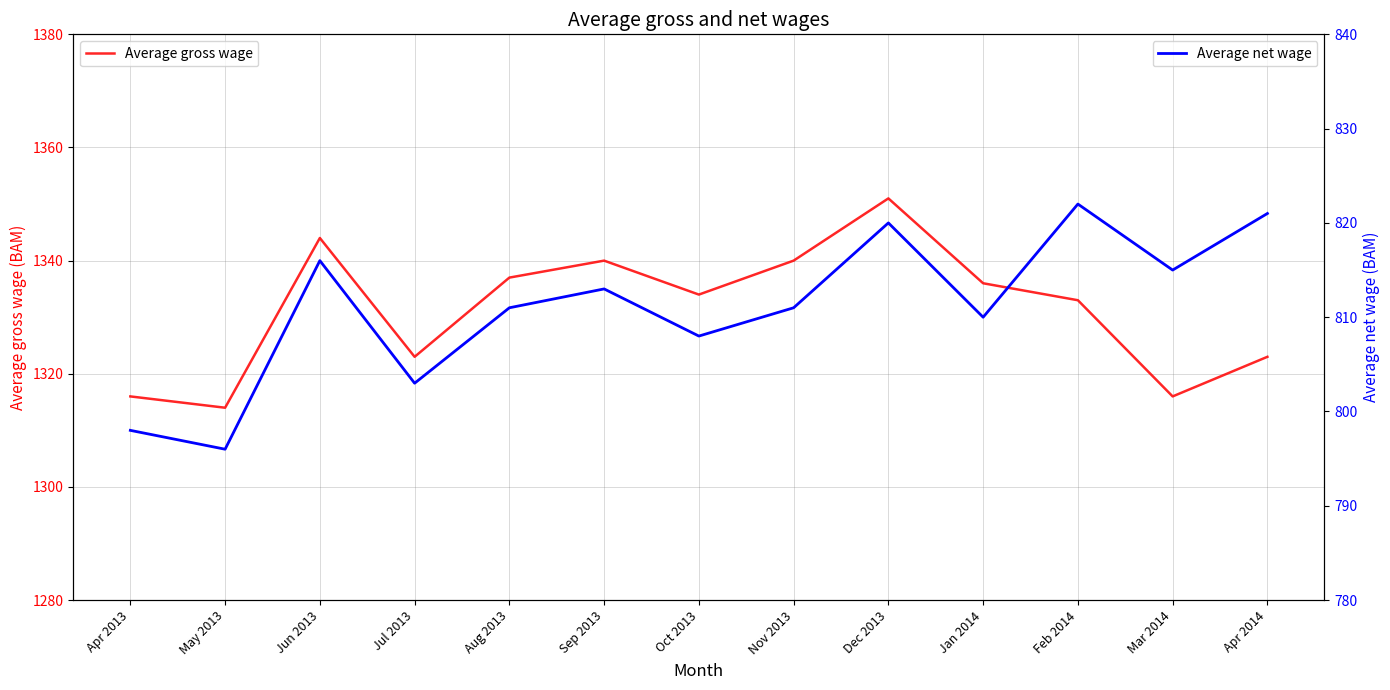

At how many categories does at least one series exceed 1247?

13